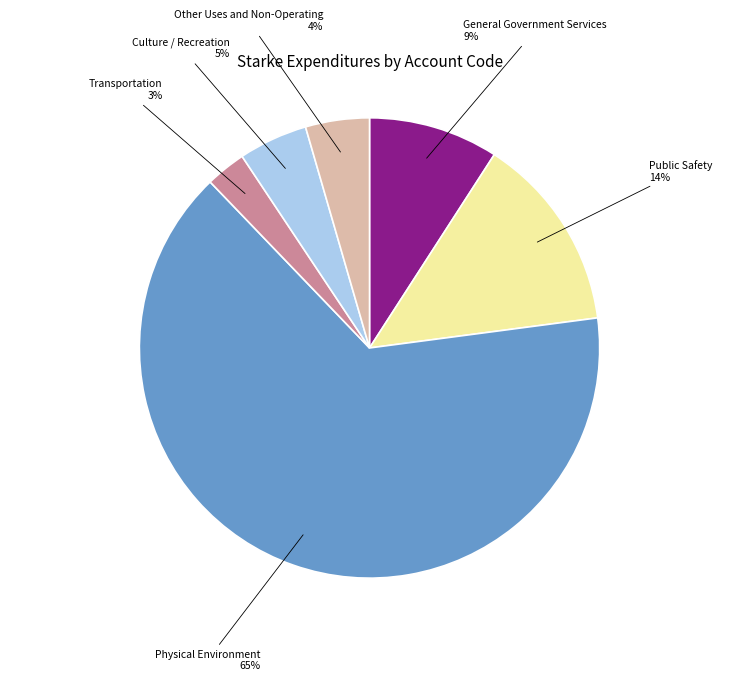

What percentage is the Other Uses and Non-Operating slice, to the nearest percent?

4%